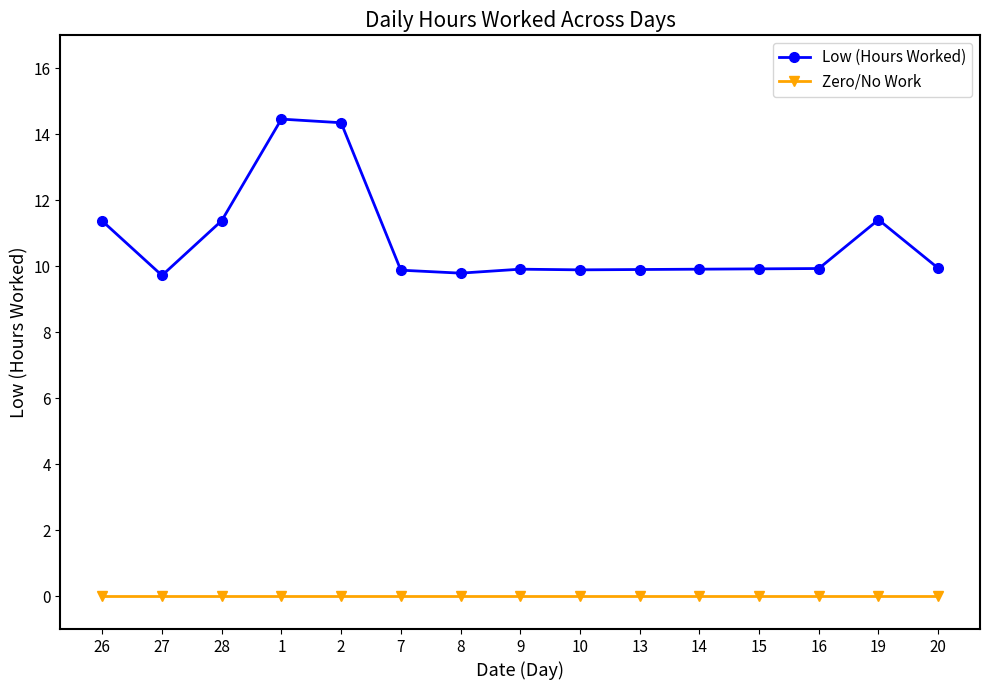

What is the greatest value displayed?

14.5